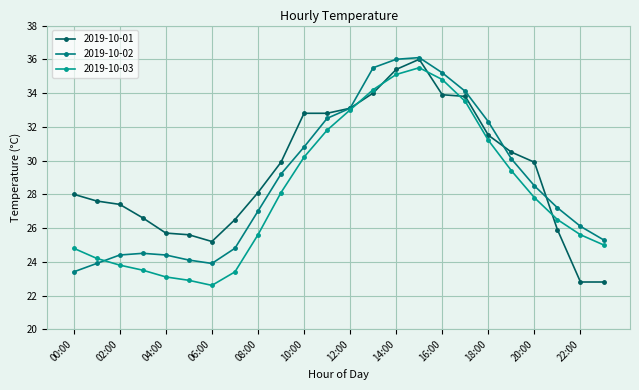

Where do 2019-10-01 and 2019-10-03 first cross each other?

12:00 and 13:00